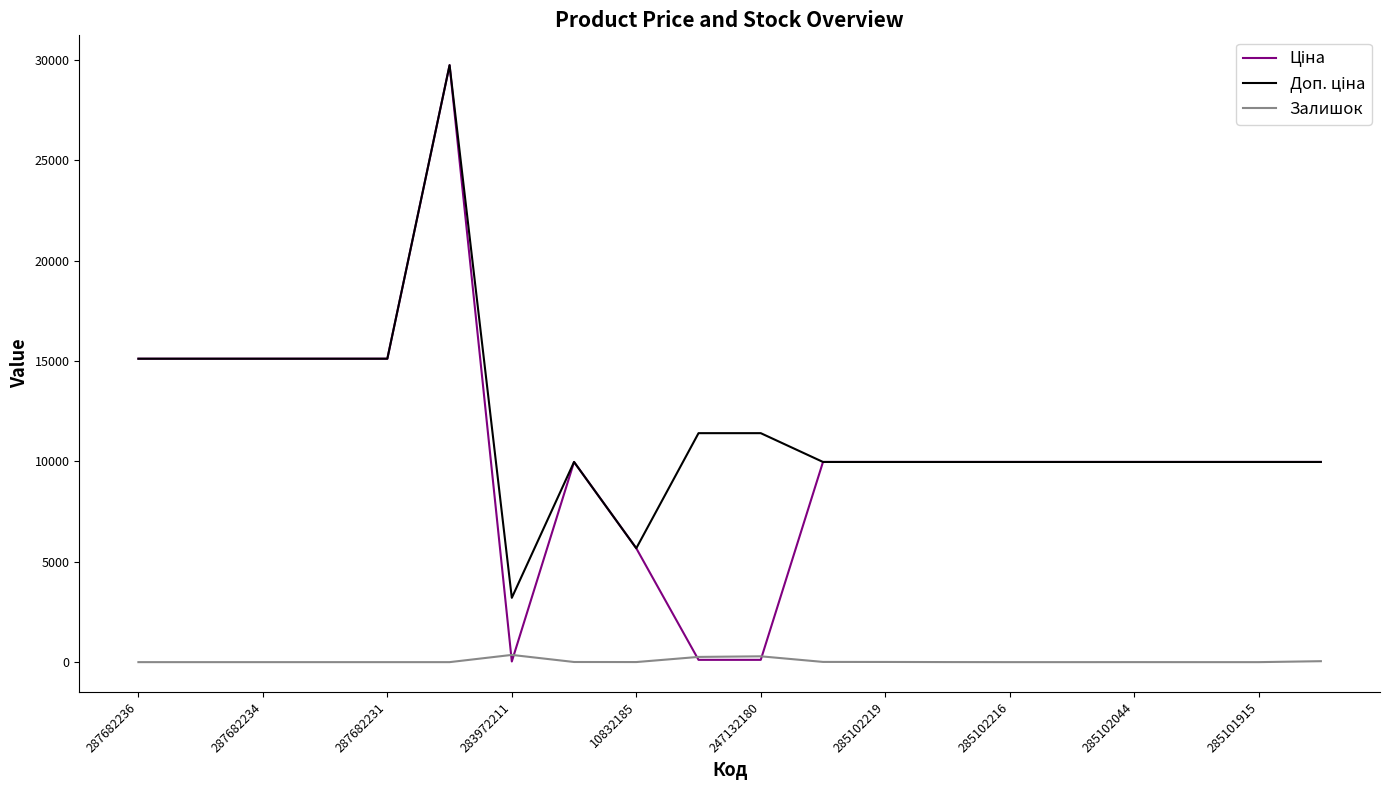

Does the chart have visible grid lines?

No